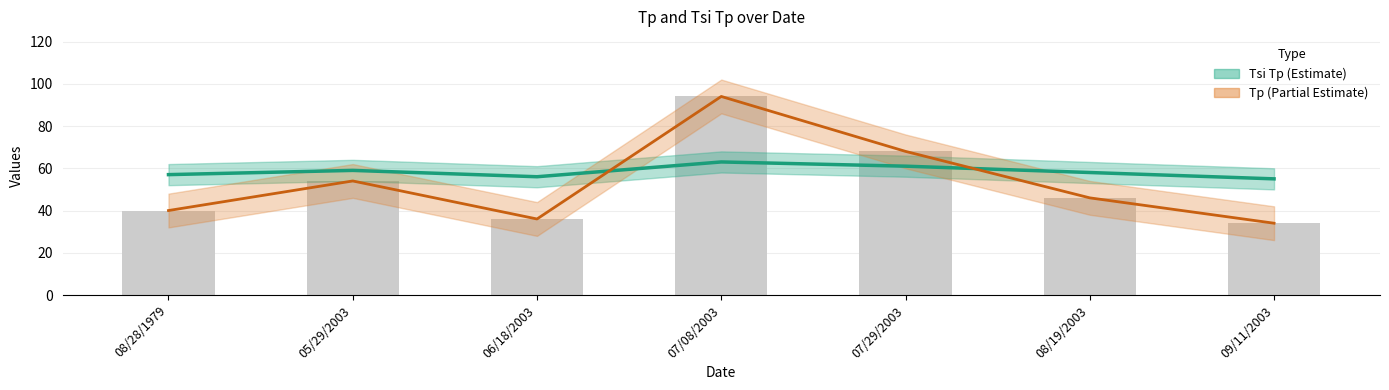

What is the approximate value of Tp at 05/29/2003, to the nearest 10?

50